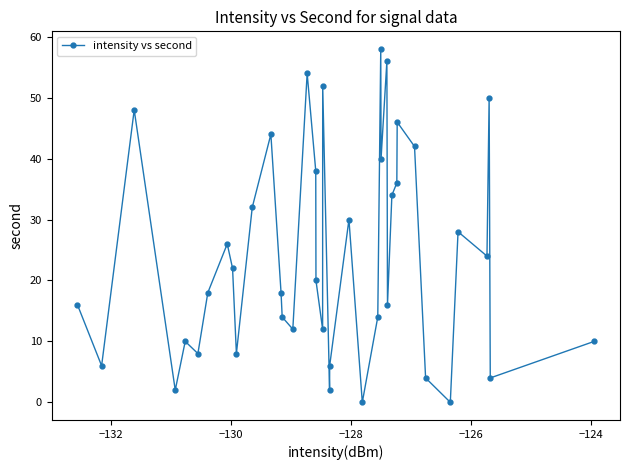

True or false: the data has more than 0 interior local peaks.

True